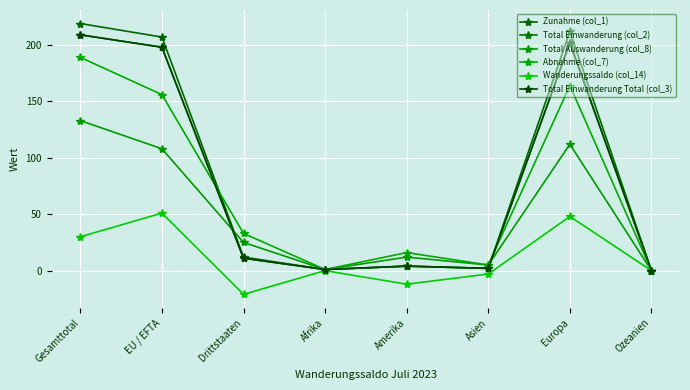

What position from the left is Asien?

6